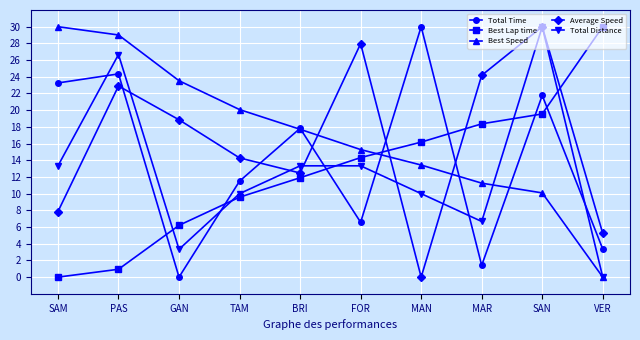

Which series changed the most between MAR and VER?

Average Speed